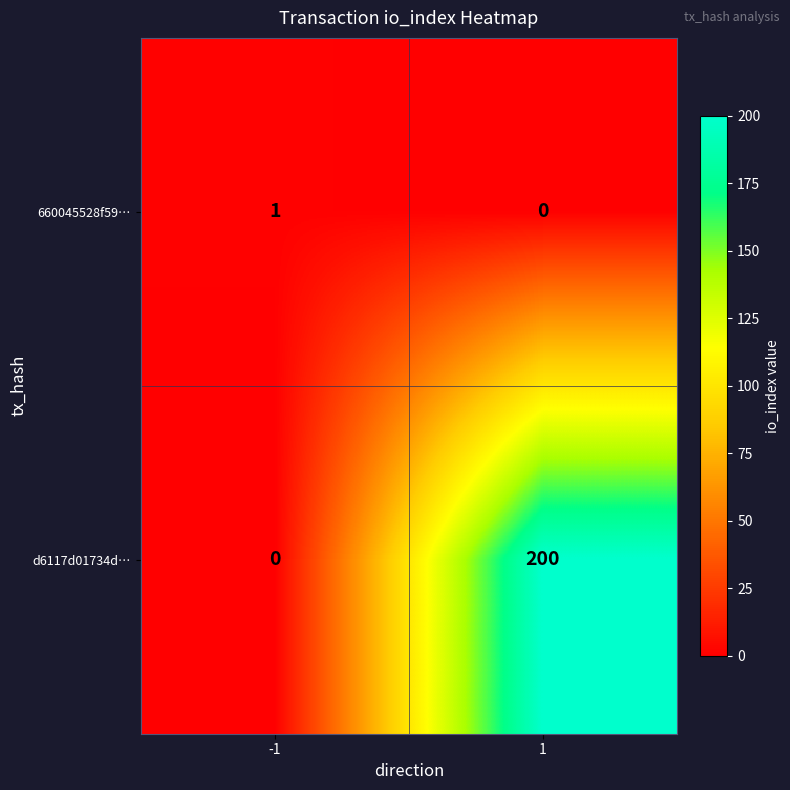

At -1, list the series in order from largest to smallest.

660045528f59…, d6117d01734d…